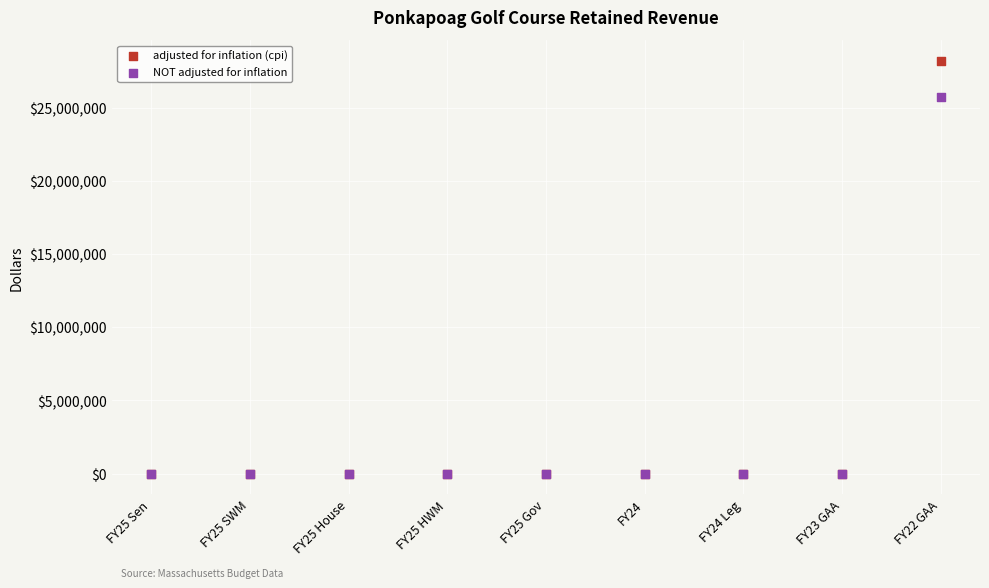

Across all series, what Y value is closest to 14110042?

25721043